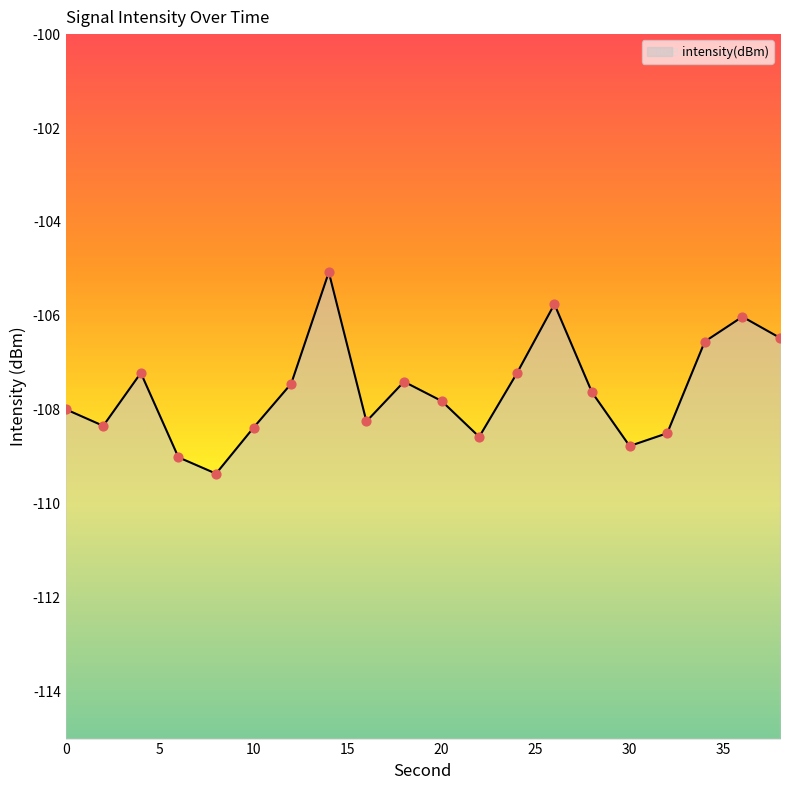

Between 6 and 36, which is larger?

36